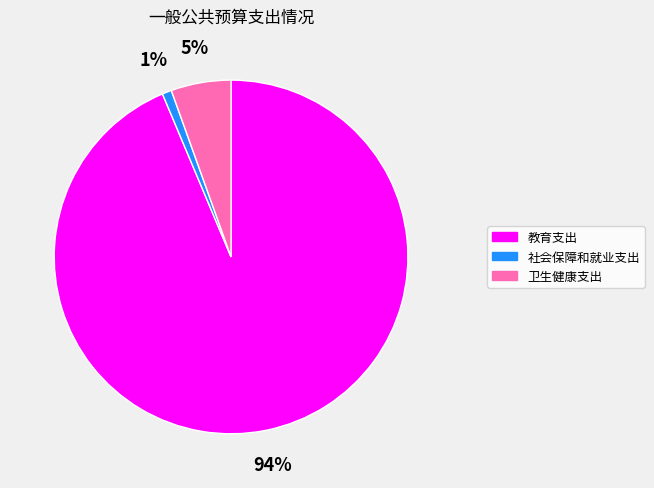

The 社会保障和就业支出 slice represents 1% of the pie. True or false?

True